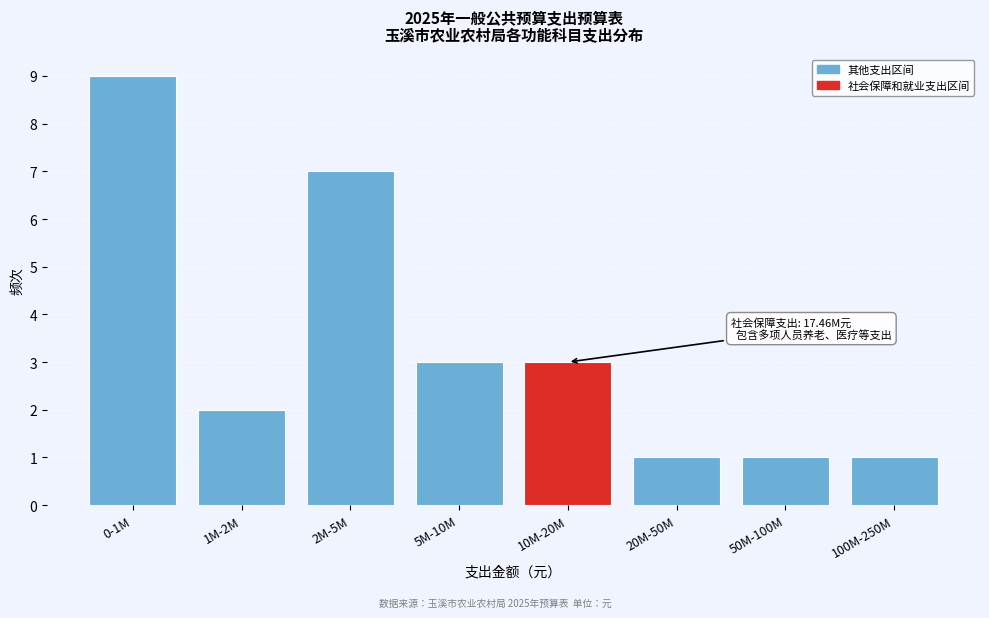

Reading left to right, transcribe all the data shown in this chart.

0-1M=9	1M-2M=2	2M-5M=7	5M-10M=3	10M-20M=3	20M-50M=1	50M-100M=1	100M-250M=1